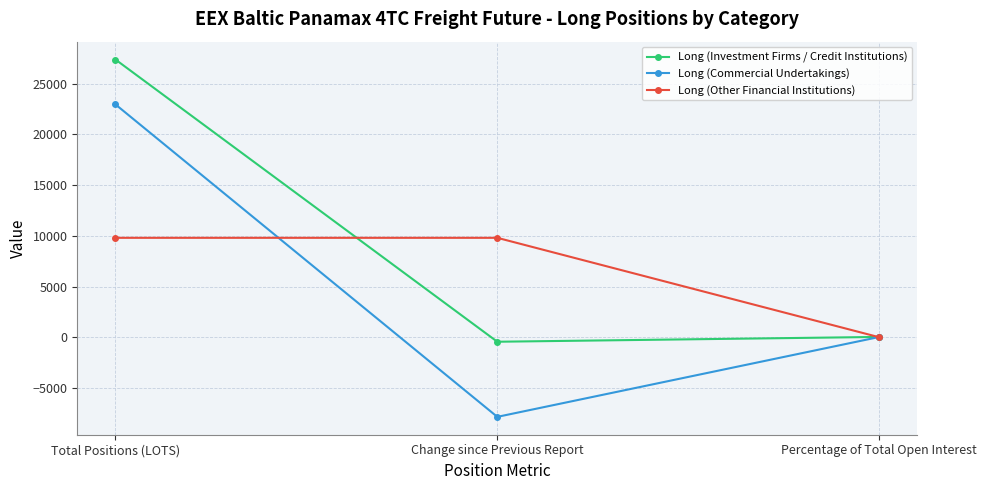

The Long (Investment Firms / Credit Institutions) series shows 45.5 at Percentage of Total Open Interest. True or false?

True